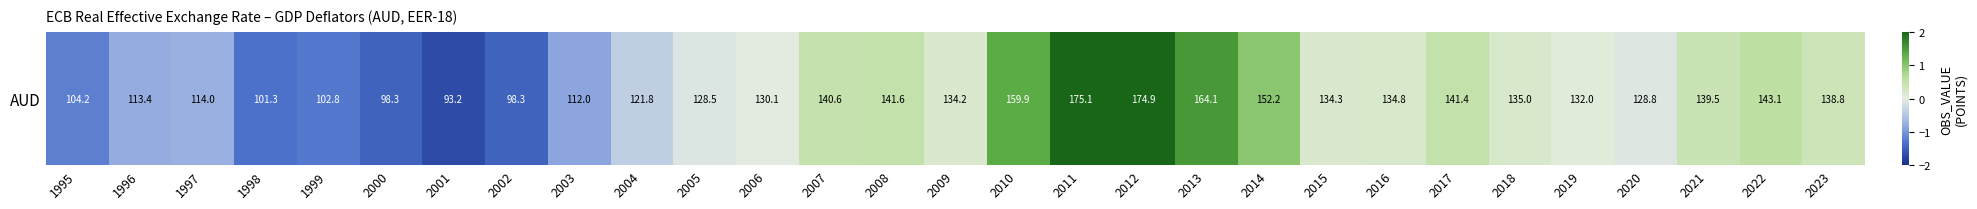

Count the number of categories in the chart.

29